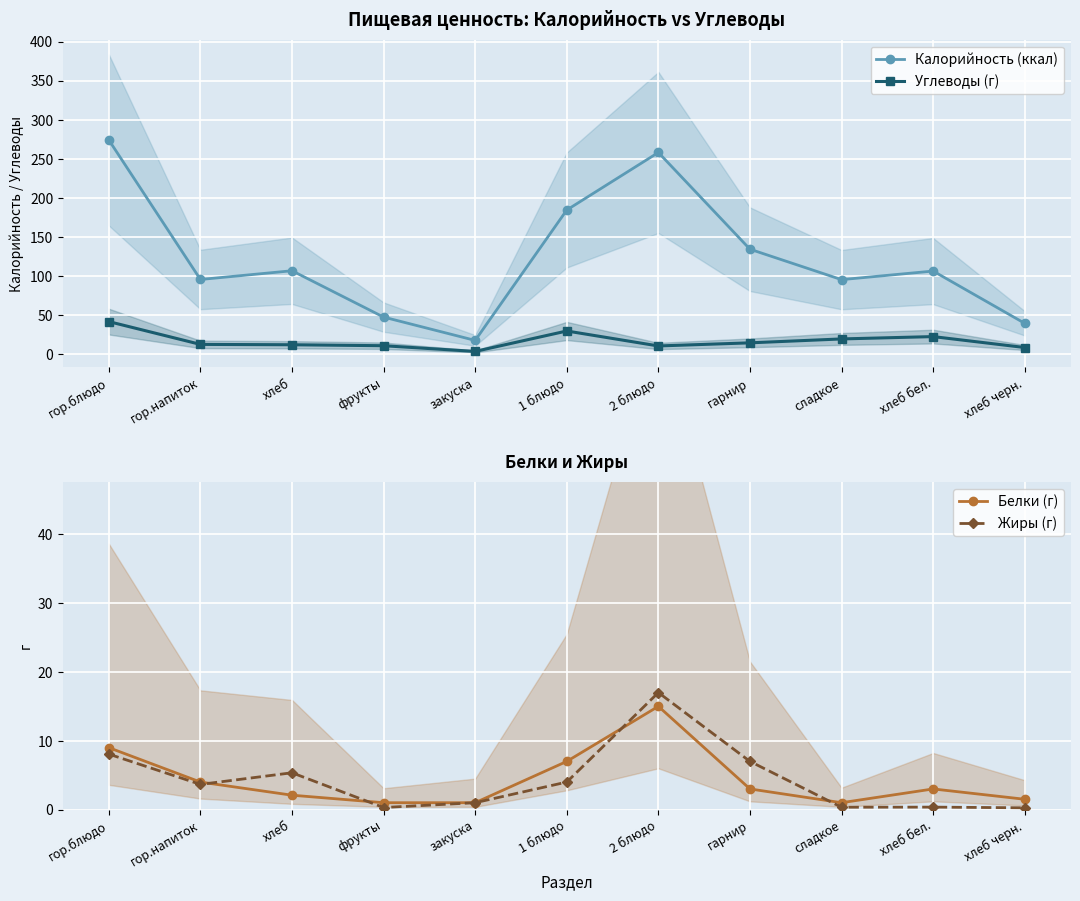

How many interior local valleys does the Жиры (г) series have?

3